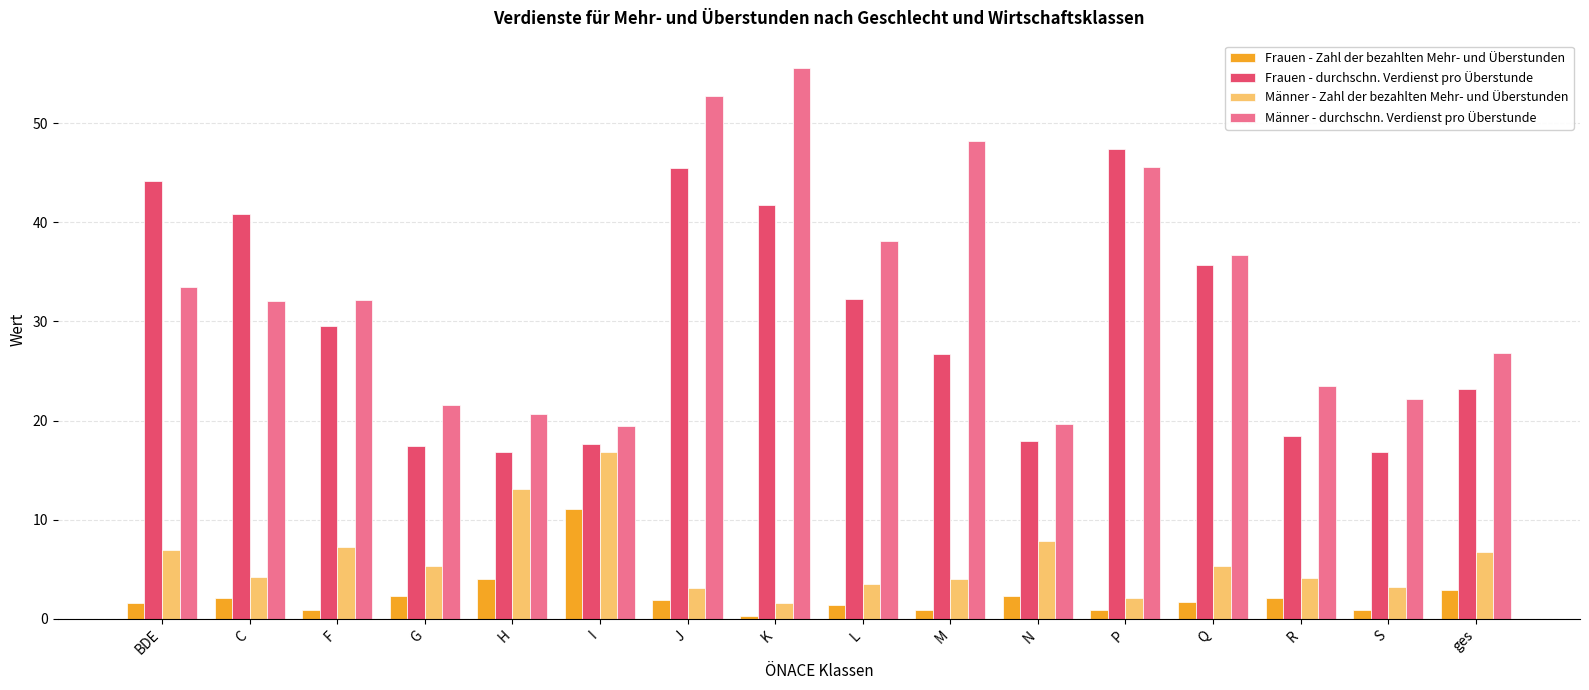

At how many categories does at least one series exceed 39?

6